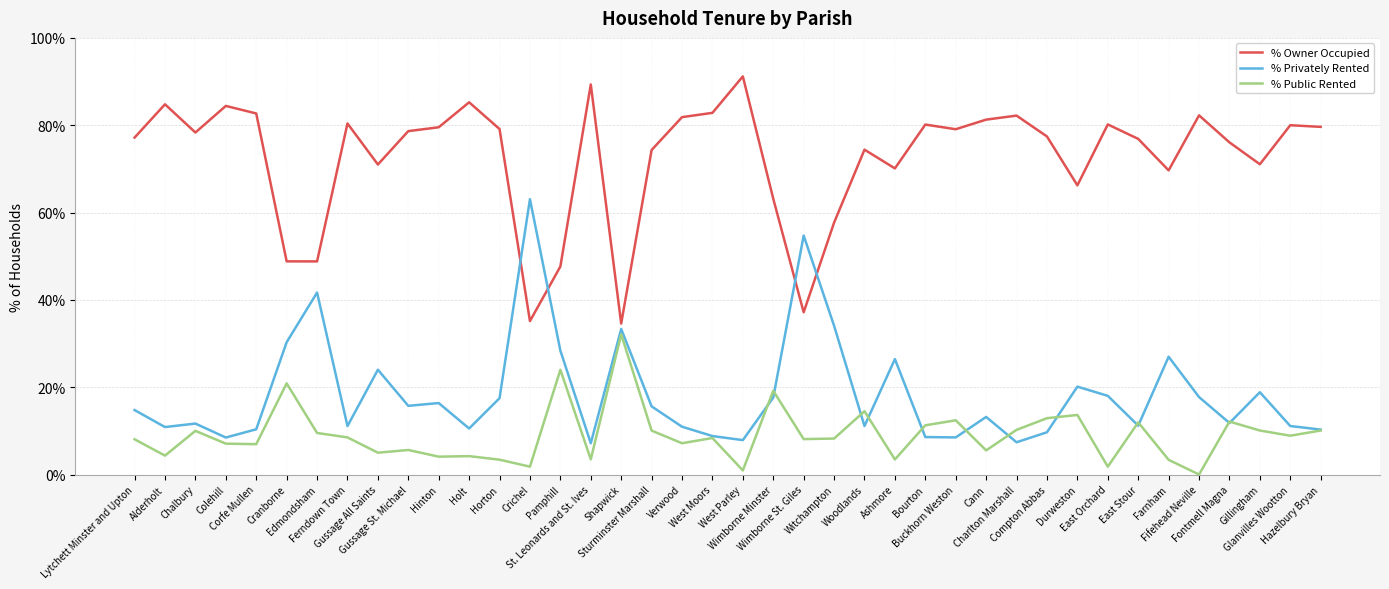

What is the lowest value of the % Owner Occupied series?

34.6